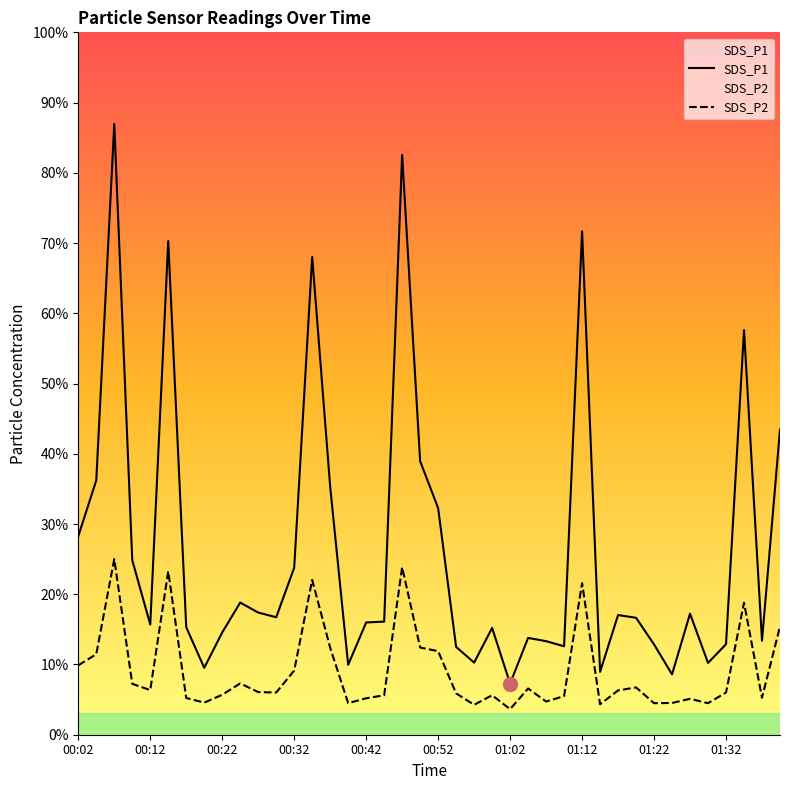

Reading left to right, what are all the values shown in this chart?

SDS_P1: 18.2	23.4	56.1	16.1	10.1	45.4	9.9	6.2	9.4	12.2	11.2	10.8	15.3	43.9	22.8	6.4	10.3	10.4	53.3	25.1	20.8	8.1	6.6	9.8	4.7	8.9	8.6	8.1	46.3	5.8	11.0	10.8	8.3	5.5	11.1	6.6	8.3	37.2	8.7	28.1
SDS_P2: 6.4	7.4	16.1	4.7	4.1	15.0	3.4	3.0	3.7	4.7	3.9	3.9	5.9	14.2	8.0	2.9	3.4	3.6	15.4	8.0	7.7	3.8	2.8	3.6	2.4	4.2	3.0	3.5	13.9	2.8	4.1	4.3	2.9	2.9	3.3	2.9	3.9	12.1	3.4	9.9